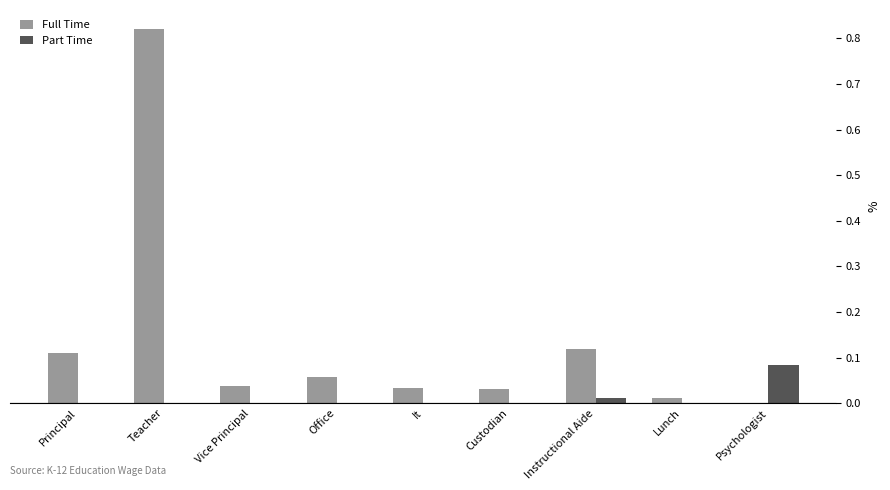

Is it true that Full Time equals 0.0 at Psychologist?

True